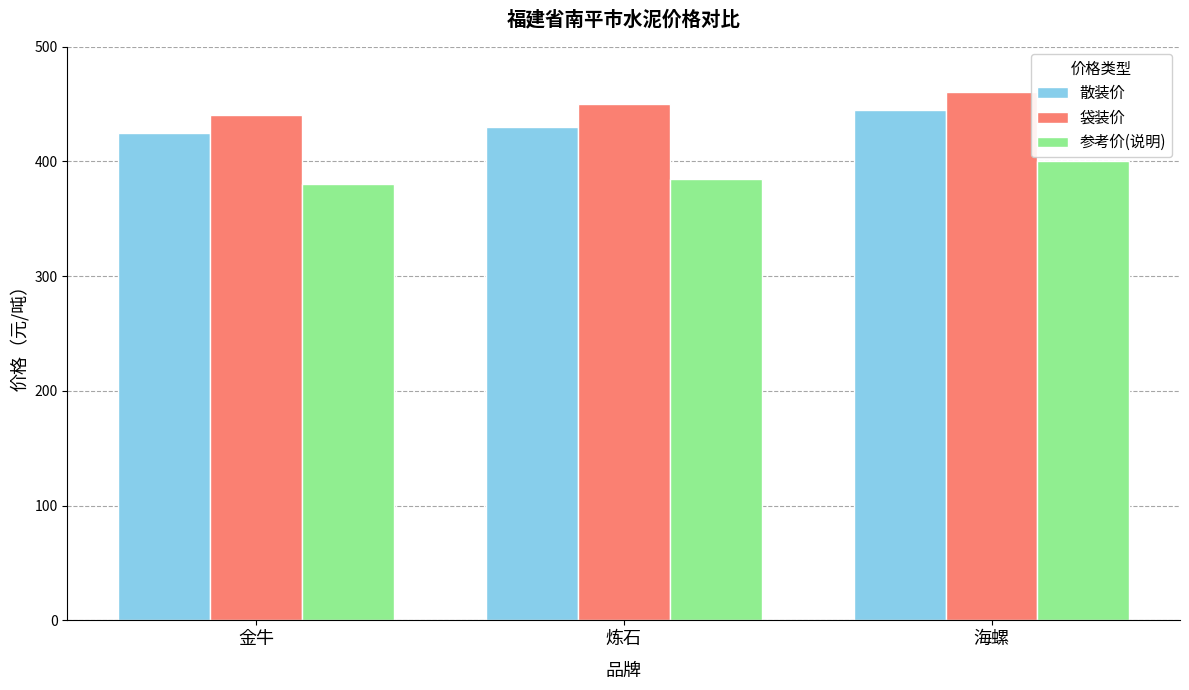

The value of 散装价 at 金牛 is 425. True or false?

True